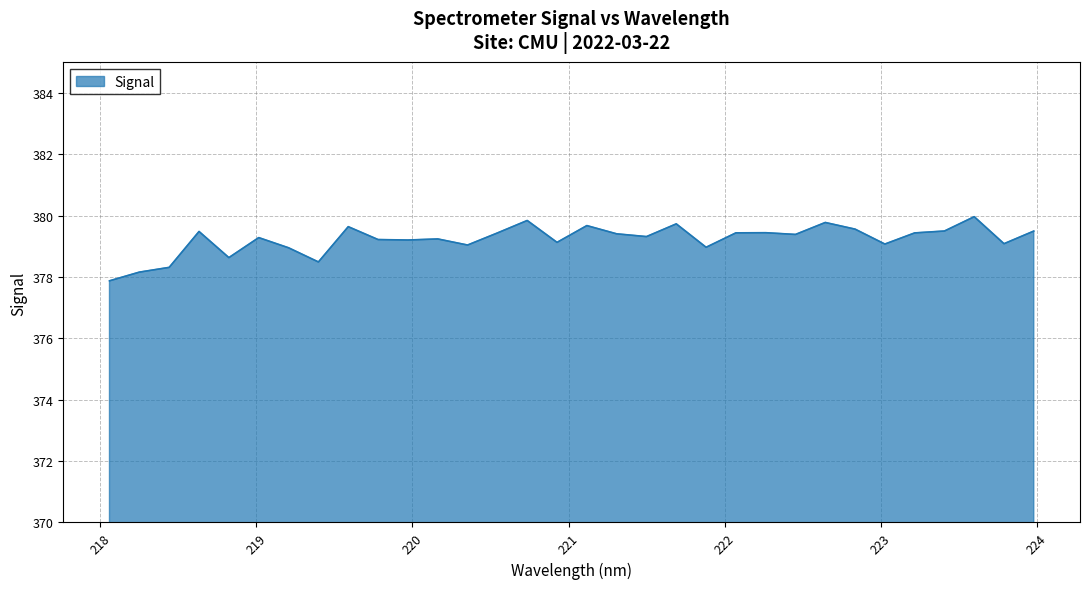

What is the difference between the maximum and minimum values?

2.1